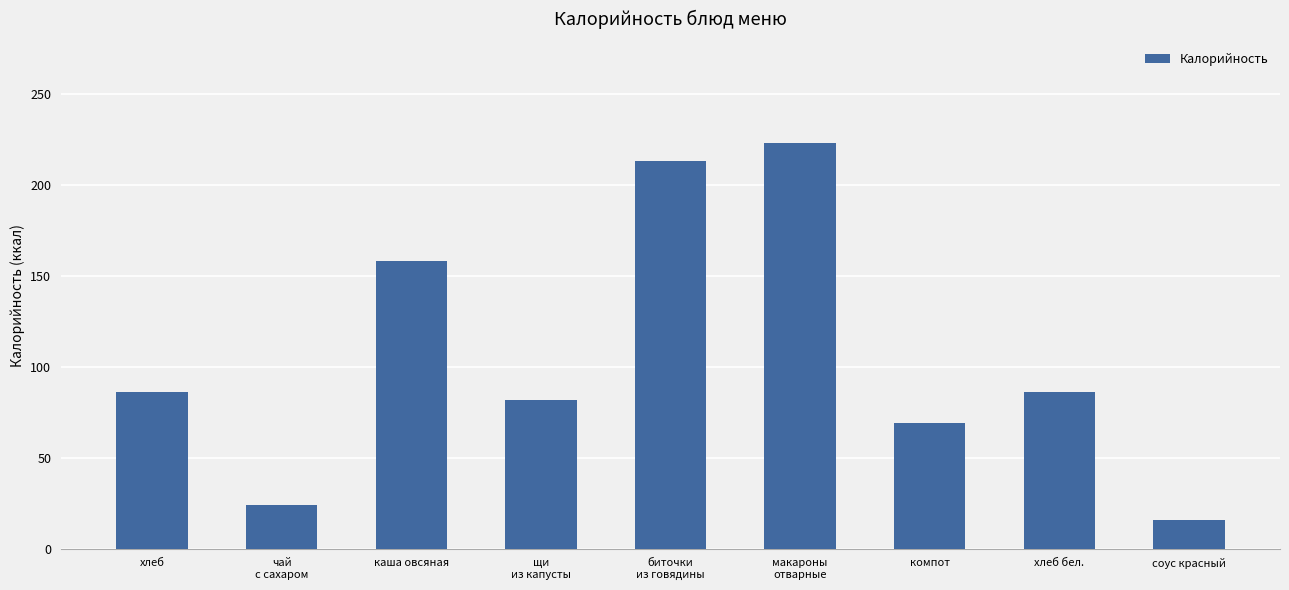

What is the value of the 8th bar from the left?

86